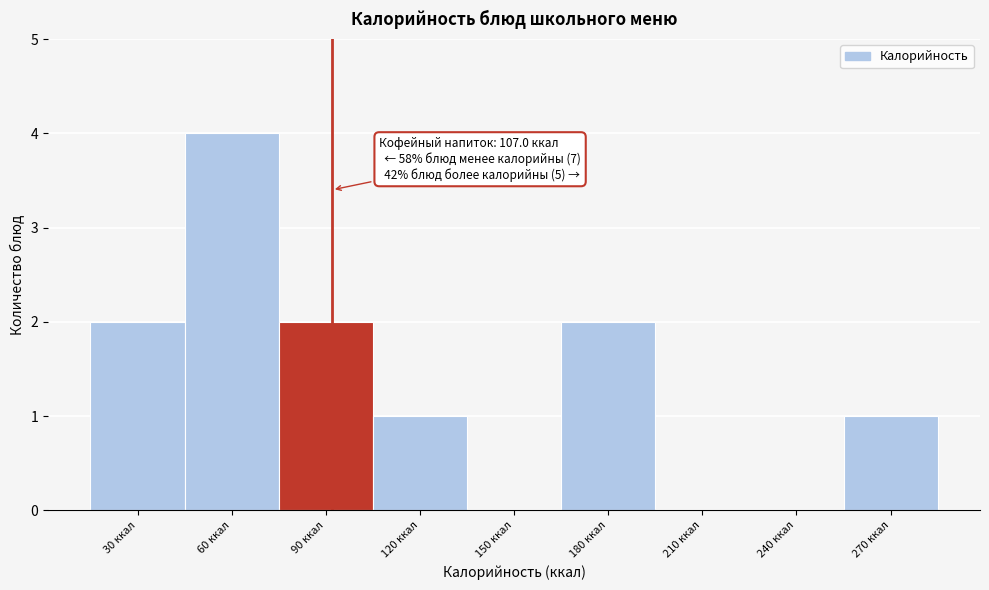

At which category does the chart reach its peak across all series?

60 ккал